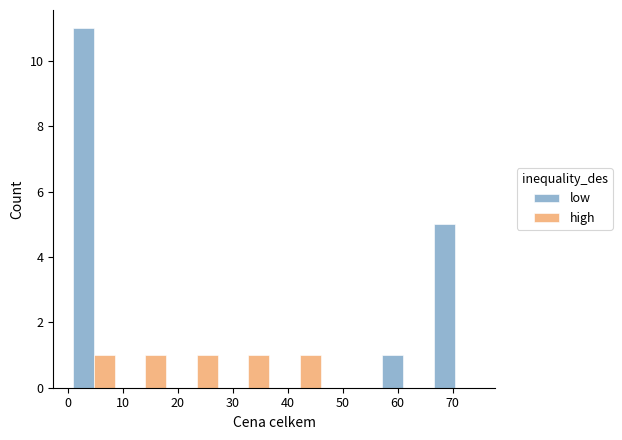

What is the height of the low bar covering 66 to 75 on the x-axis? Neither the bar edges nor the heights are printed on the chart, so give them approximately, as read against the axes.

5